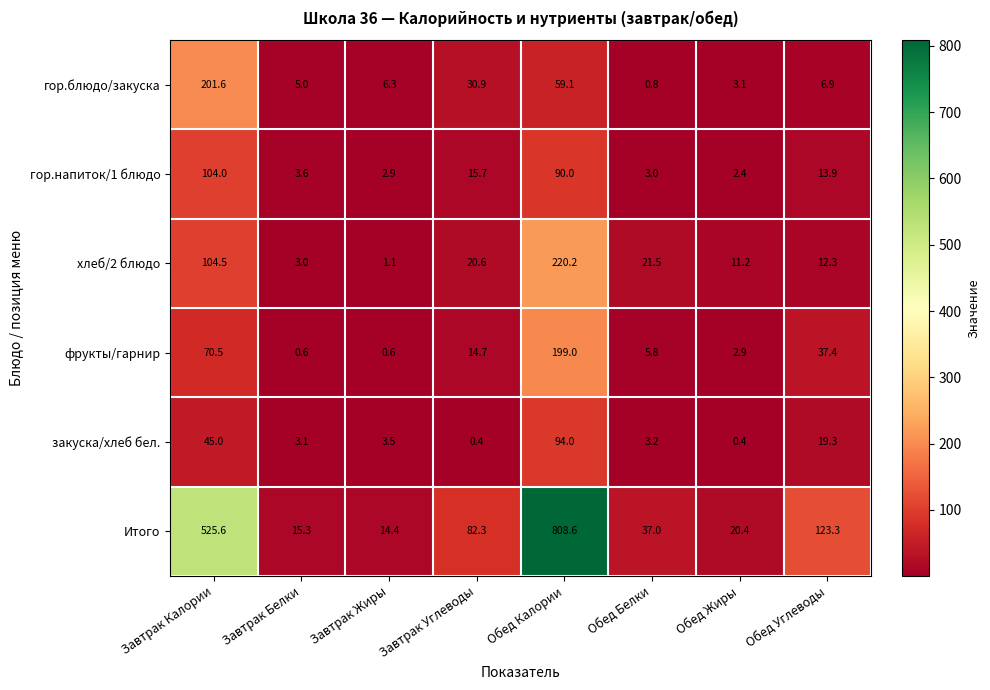

Which series changed the most between Завтрак Калории and Обед Калории?

Итого